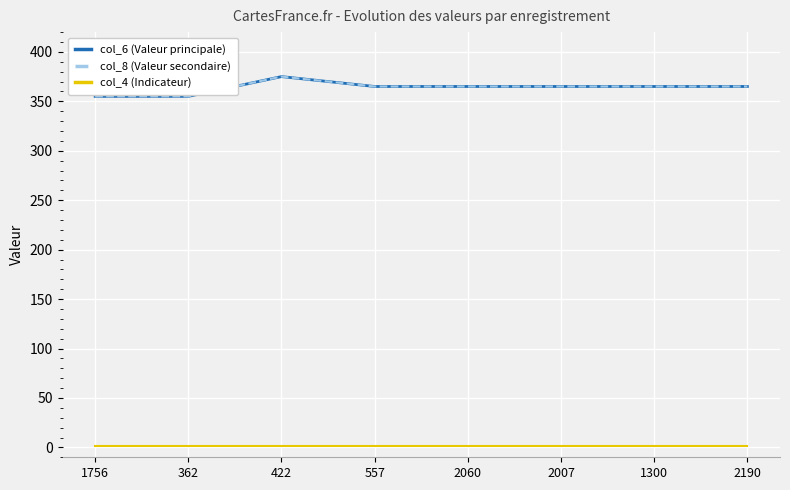

The value of col_6 (Valeur principale) at 1756 is 355. True or false?

True